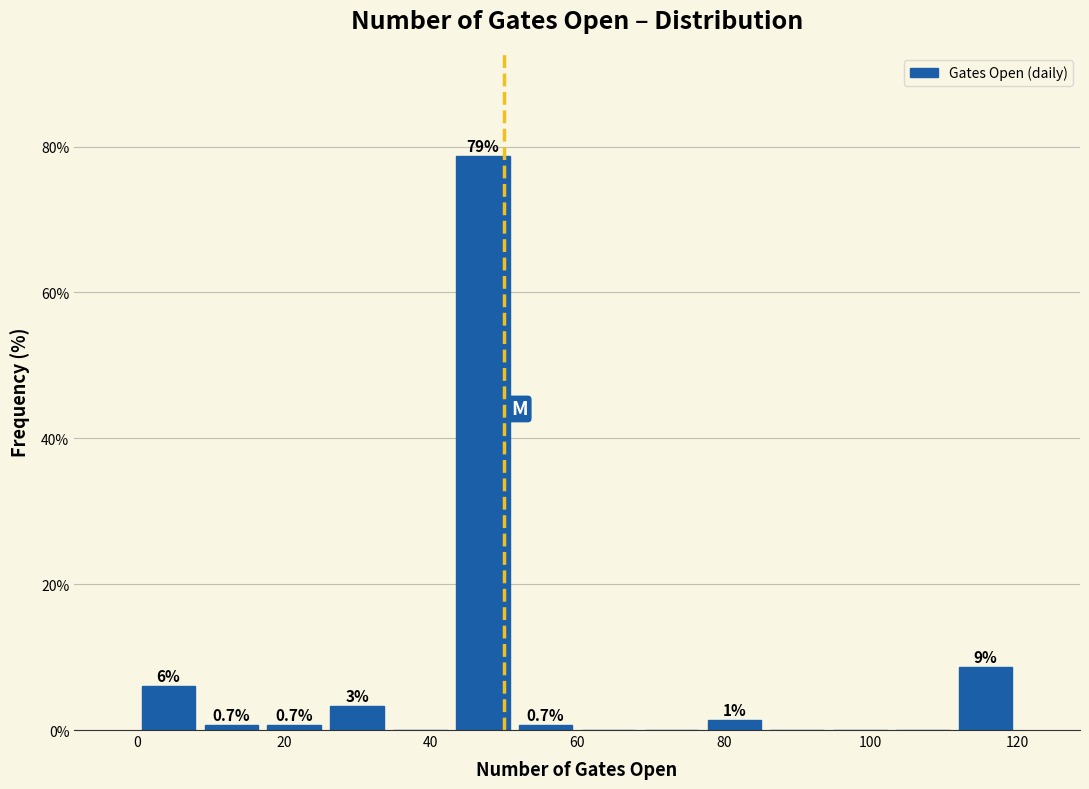

Over which range of the x-axis is the bar tallest?

42 to 52